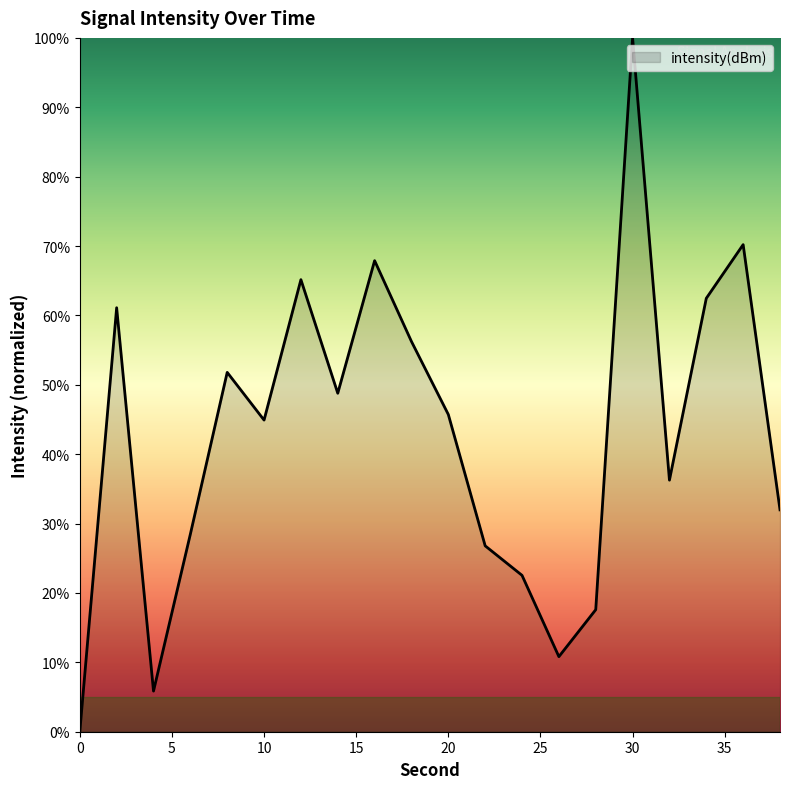

What is the difference between the maximum and minimum values?

100.0